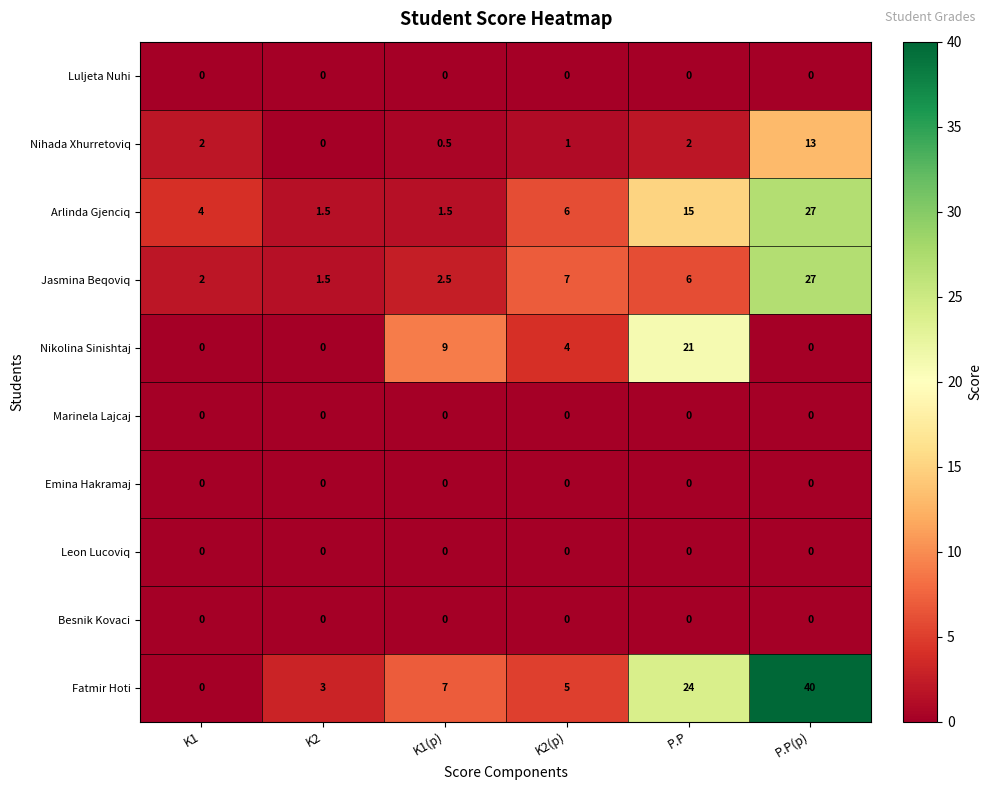

At how many categories does at least one series exceed 37?

1